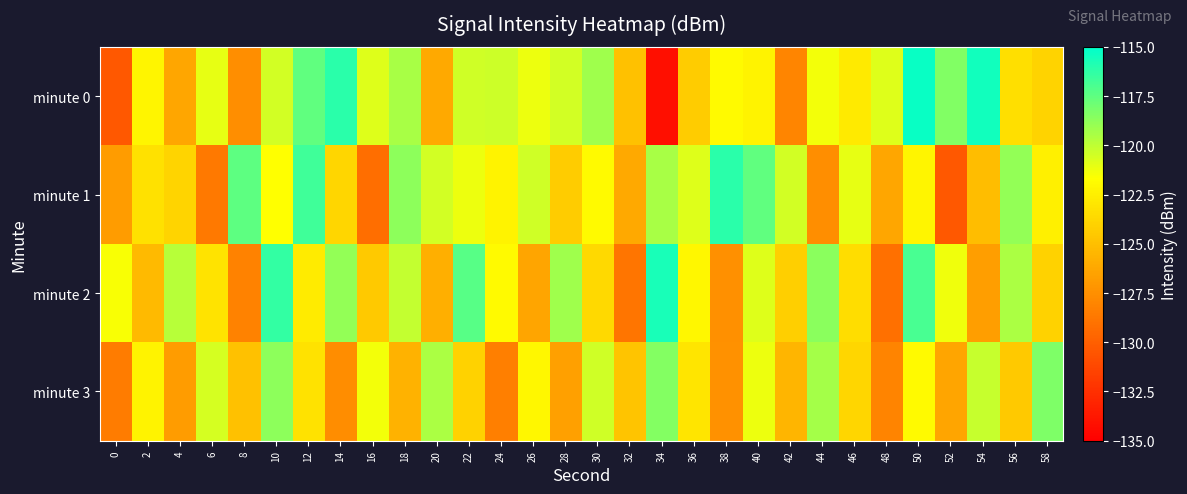

Which series has the largest total across all categories?

minute 0